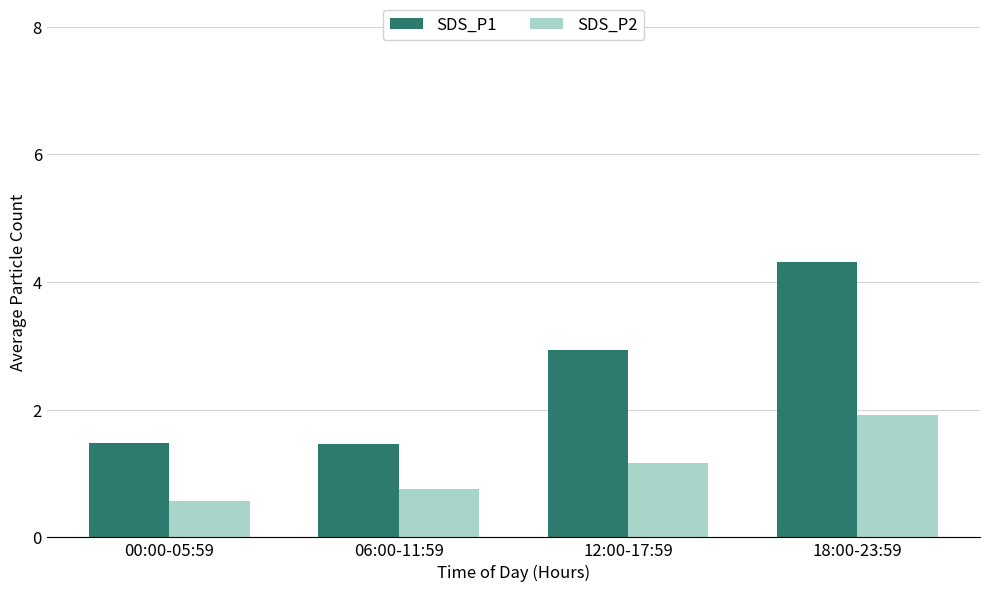

List the labels in order of SDS_P2 value, smallest first.

00:00-05:59, 06:00-11:59, 12:00-17:59, 18:00-23:59